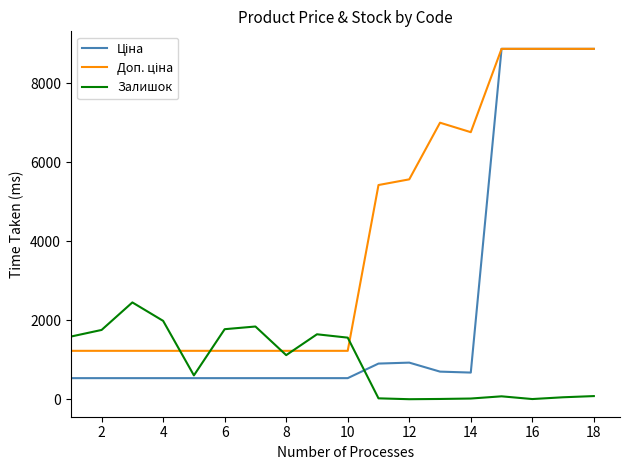

What is the maximum value for Залишок?

2453.0